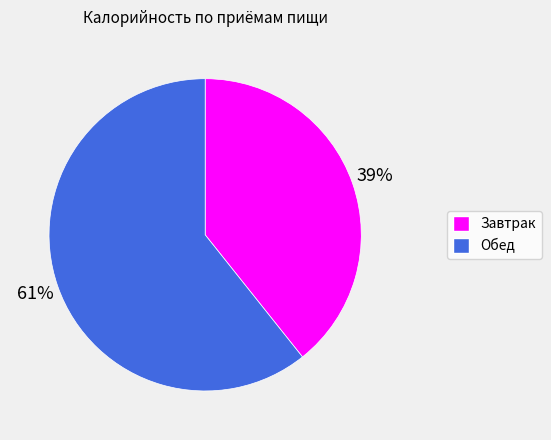

Approximately how many times larger is the value at Завтрак compared to Обед?

0.6